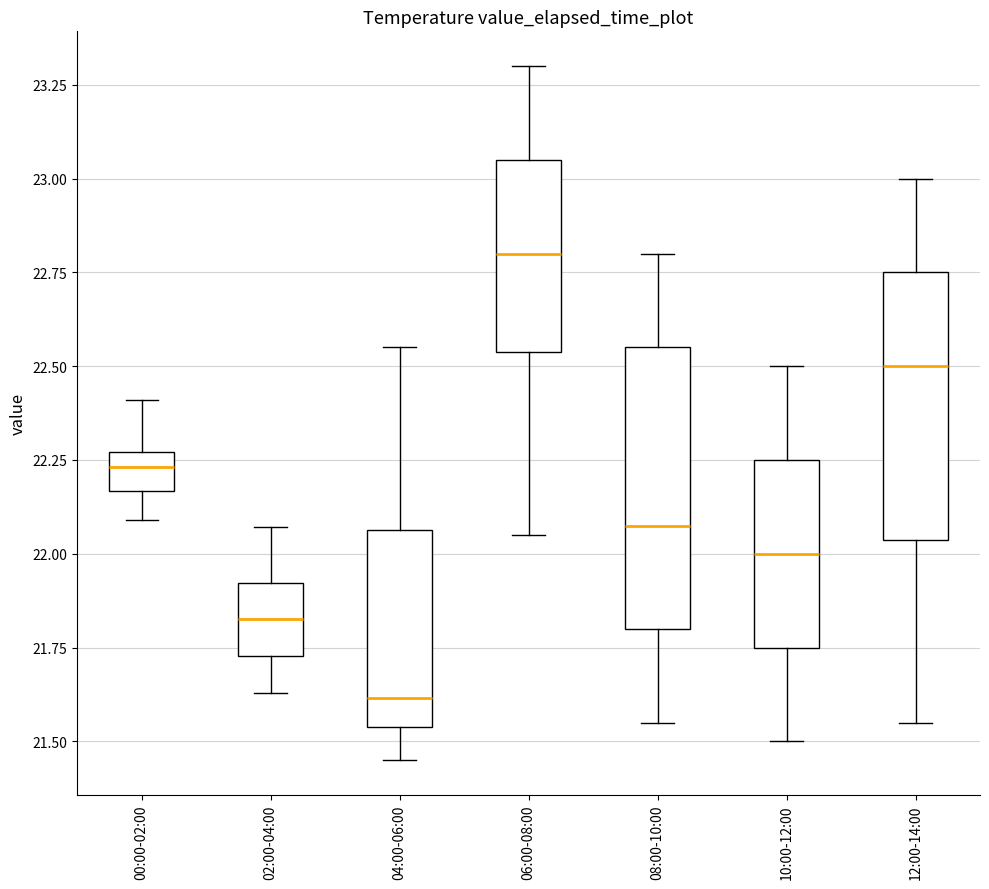

Where does the upper whisker of the box for 02:00-04:00 end on the y-axis? The values are not printed on the chart, so give them approximately, as read against the axis.

22.05